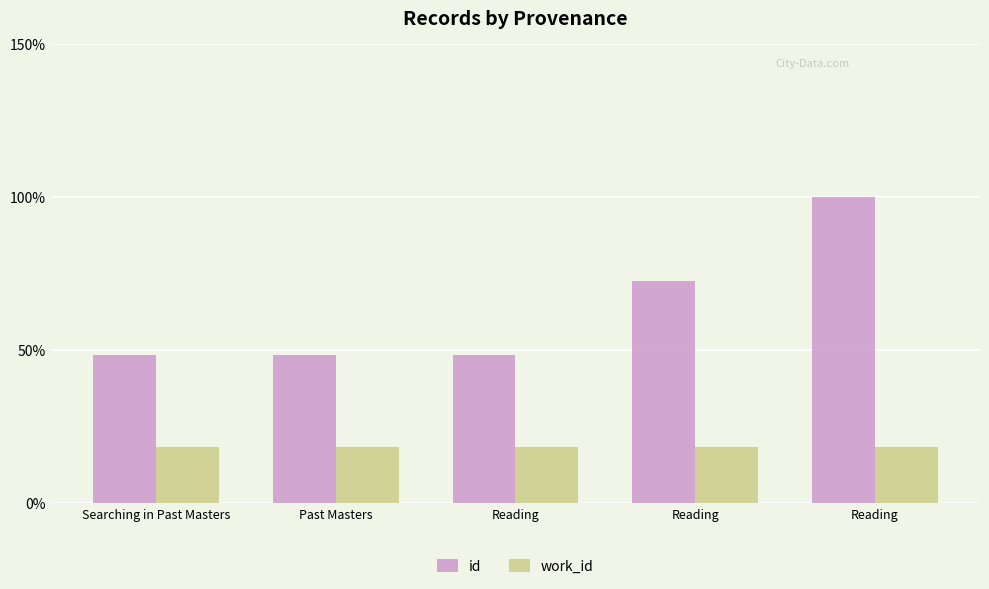

Which category has the lowest value in the work_id series?

Searching in Past Masters